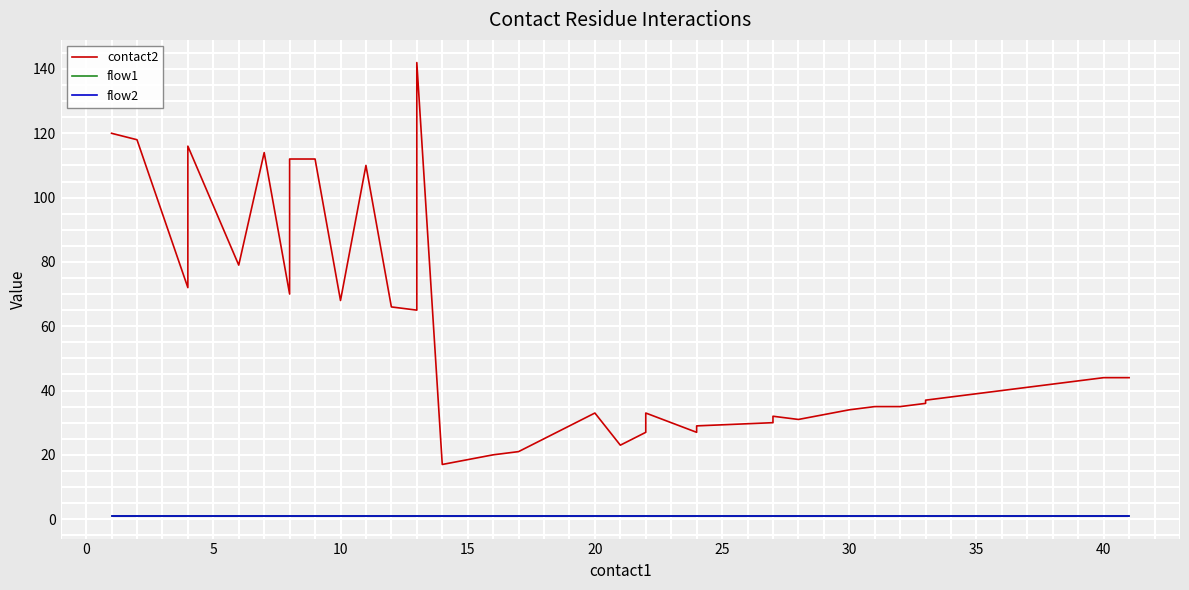

Reading left to right, extract all data points from this chart.

contact2: 120	118	72	116	79	114	70	112	112	68	110	66	65	108	142	17	20	21	33	23	27	33	27	29	30	32	31	34	35	35	36	37	38	39	40	41	42	43	44	44
flow1: 1	1	1	1	1	1	1	1	1	1	1	1	1	1	1	1	1	1	1	1	1	1	1	1	1	1	1	1	1	1	1	1	1	1	1	1	1	1	1	1
flow2: 1	1	1	1	1	1	1	1	1	1	1	1	1	1	1	1	1	1	1	1	1	1	1	1	1	1	1	1	1	1	1	1	1	1	1	1	1	1	1	1